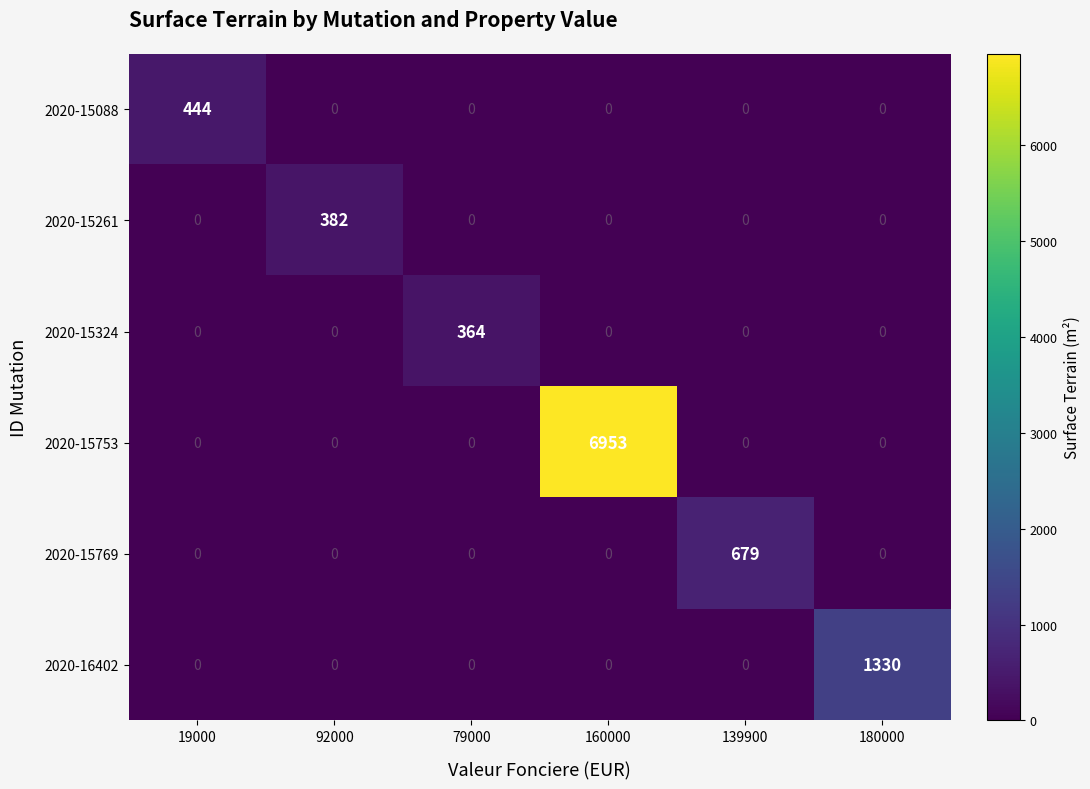

Which series has the largest total across all categories?

2020-15753